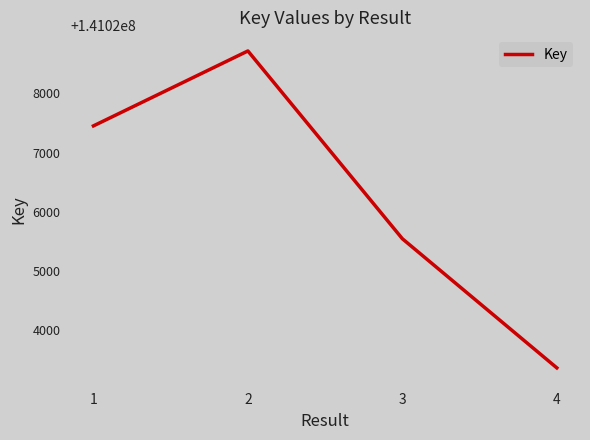

What is the maximum value shown in the chart?

141028717